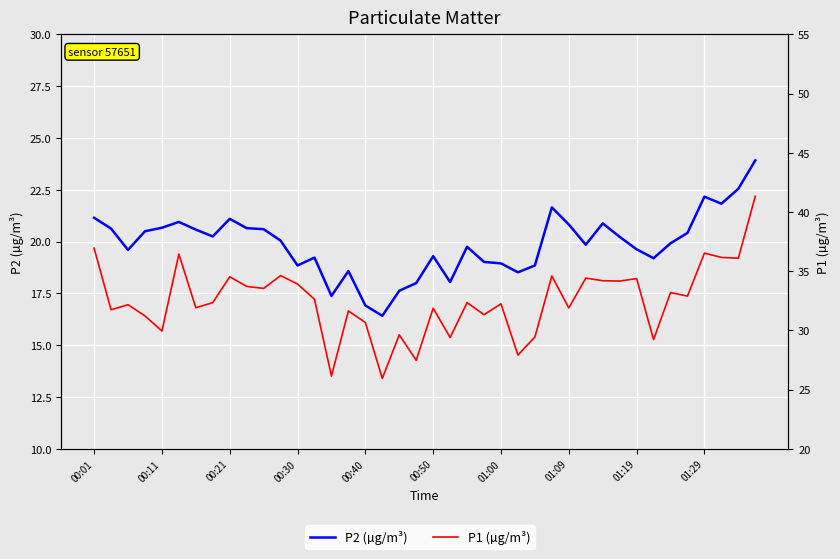

How many lines are shown in the chart?

2